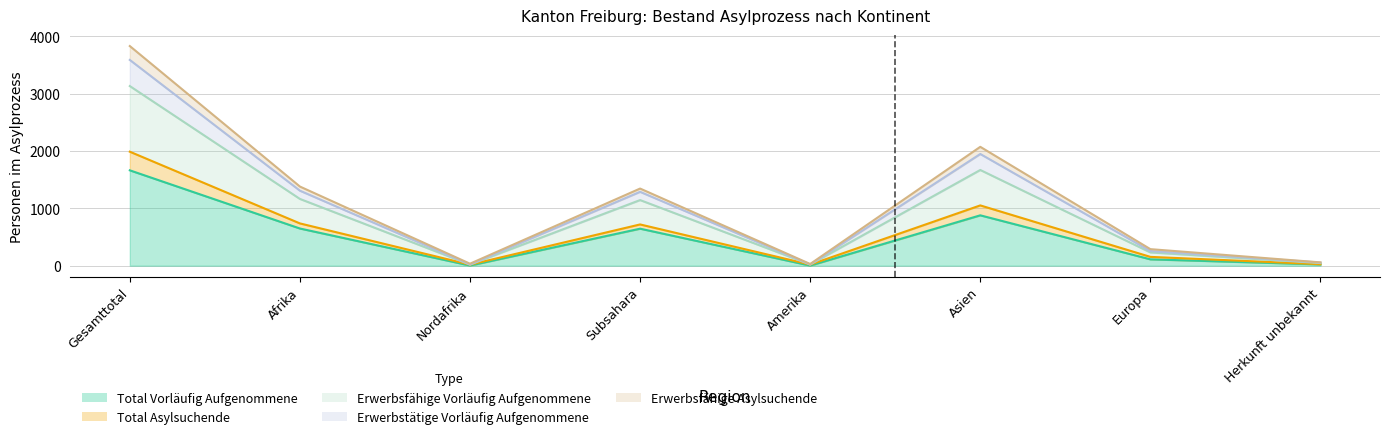

What position from the right is Nordafrika?

6